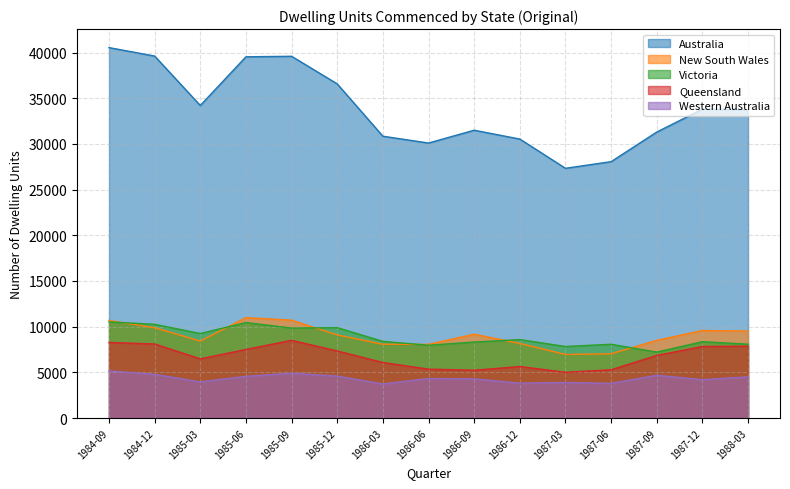

What is the maximum value shown in the chart?

40536